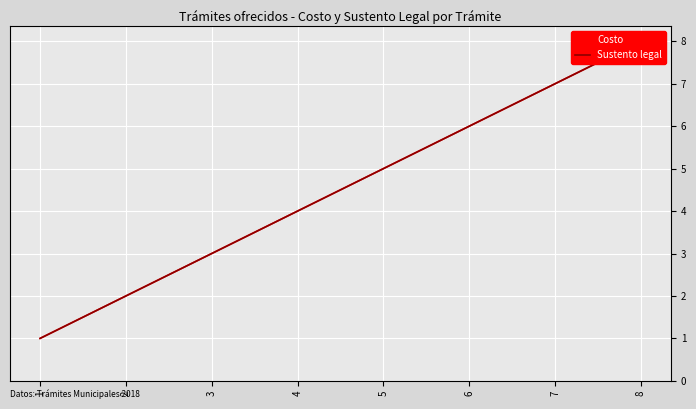

Which label corresponds to the largest value in the chart?

8